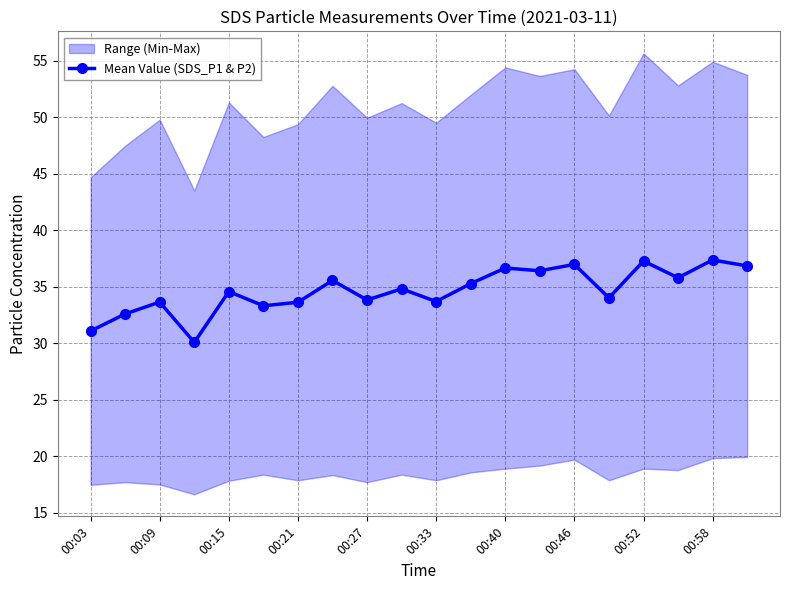

True or false: Mean Value (SDS_P1 & P2) has a value of 66.0 at 00:40.

False